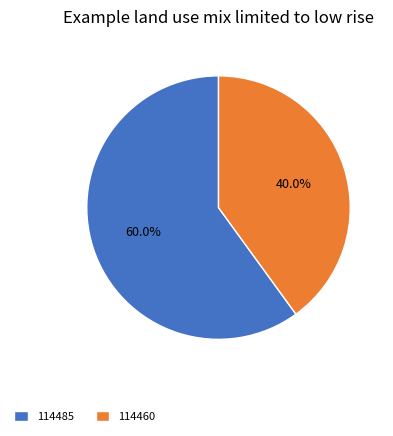

To the nearest percent, what is the difference between the largest and smallest slice percentages?

20%